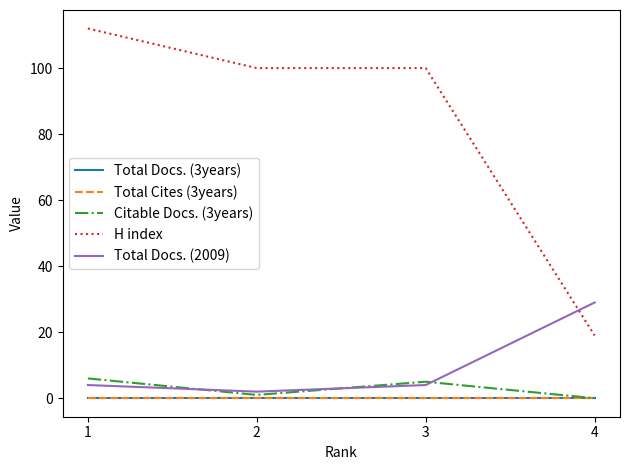

At which label does Total Docs. (2009) reach its peak?

4